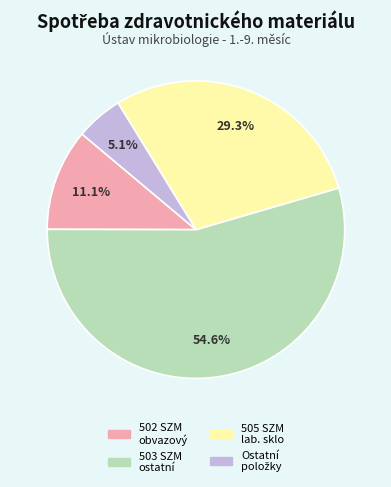

Is there any slice that represents more than half of the pie?

Yes